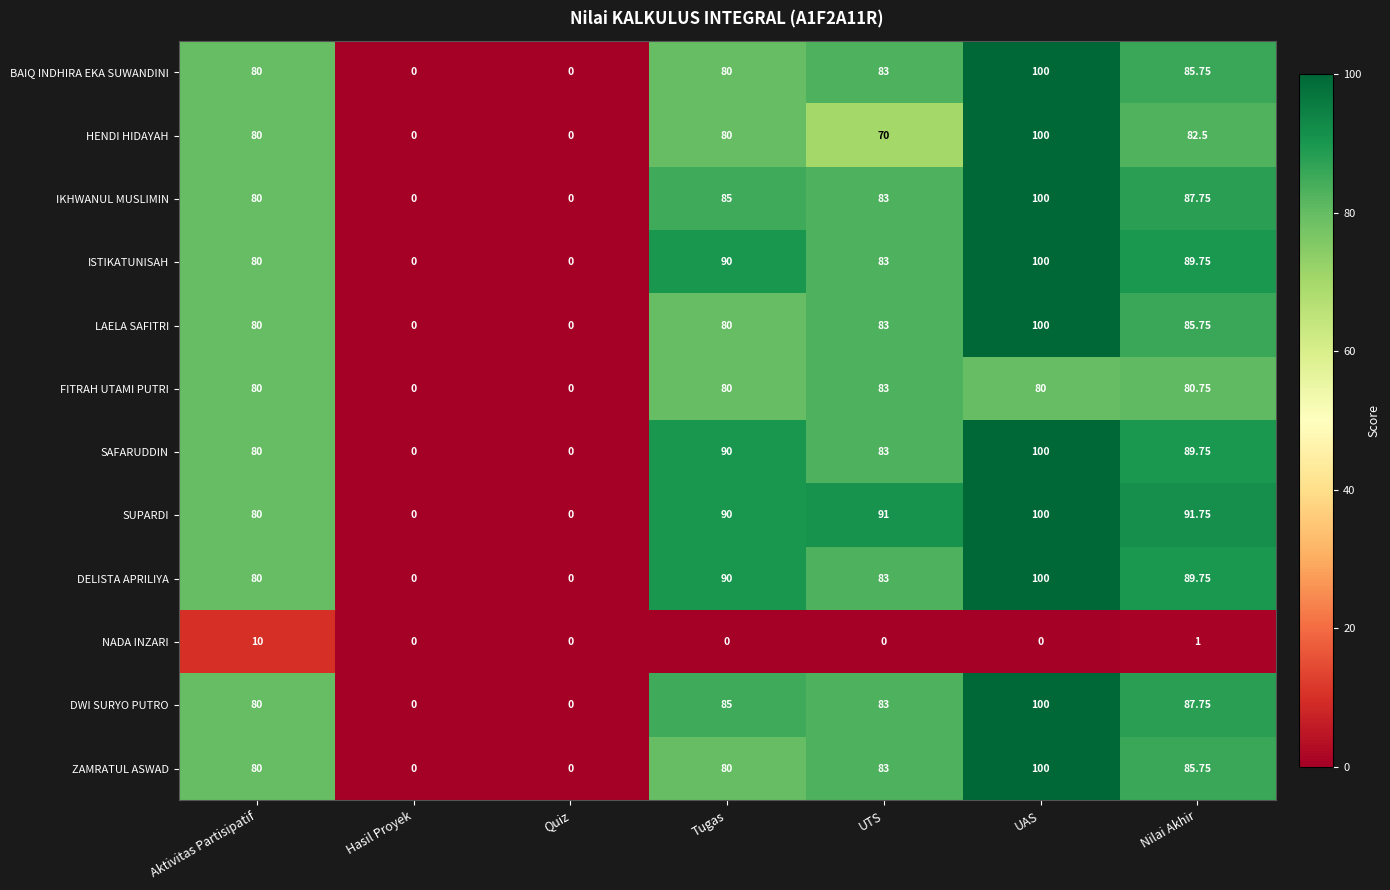

Which series has the largest total across all categories?

SUPARDI